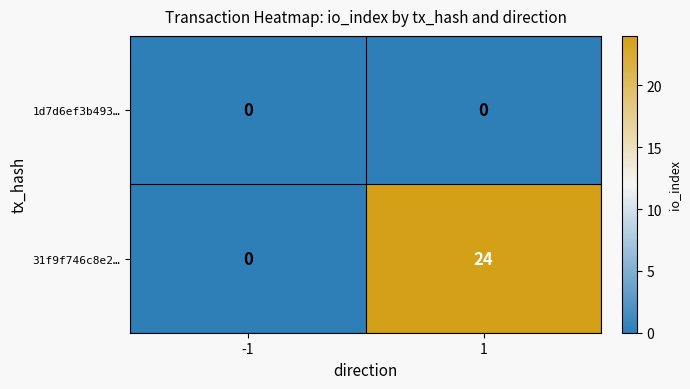

Is it true that 31f9f746c8e2… equals 10 at -1?

False